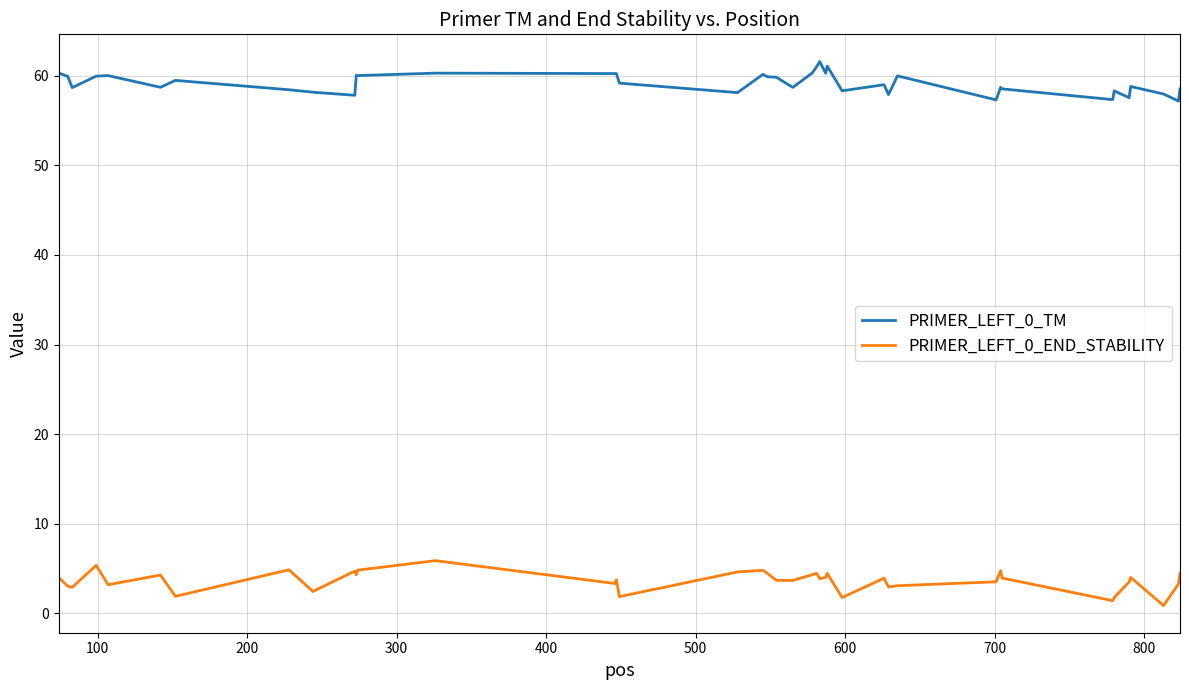

True or false: PRIMER_LEFT_0_END_STABILITY and PRIMER_LEFT_0_TM cross at least once.

False